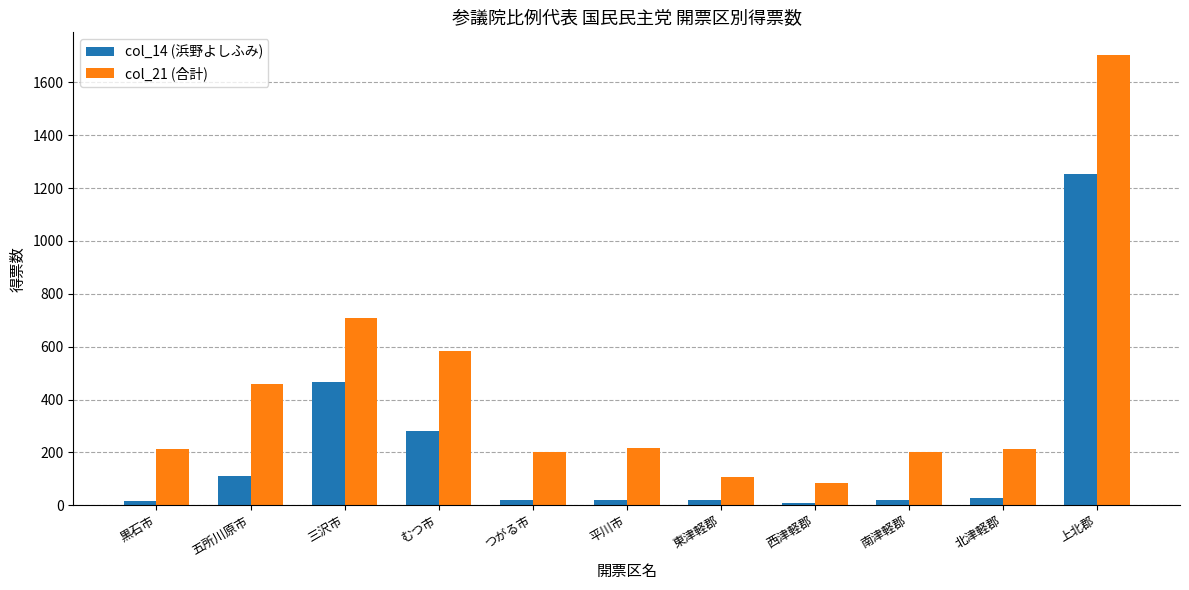

What is the difference between the col_14 (浜野よしふみ) values at 北津軽郡 and つがる市?

9.0